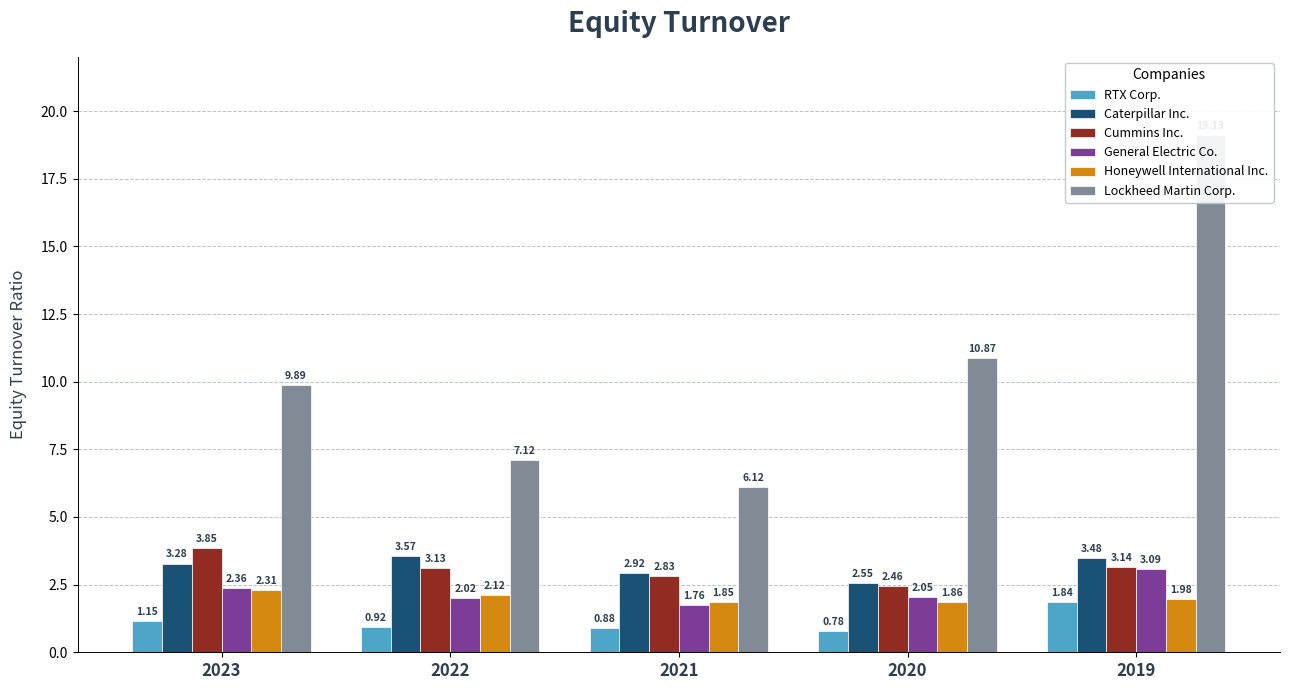

How many distinct data groups are displayed?

6